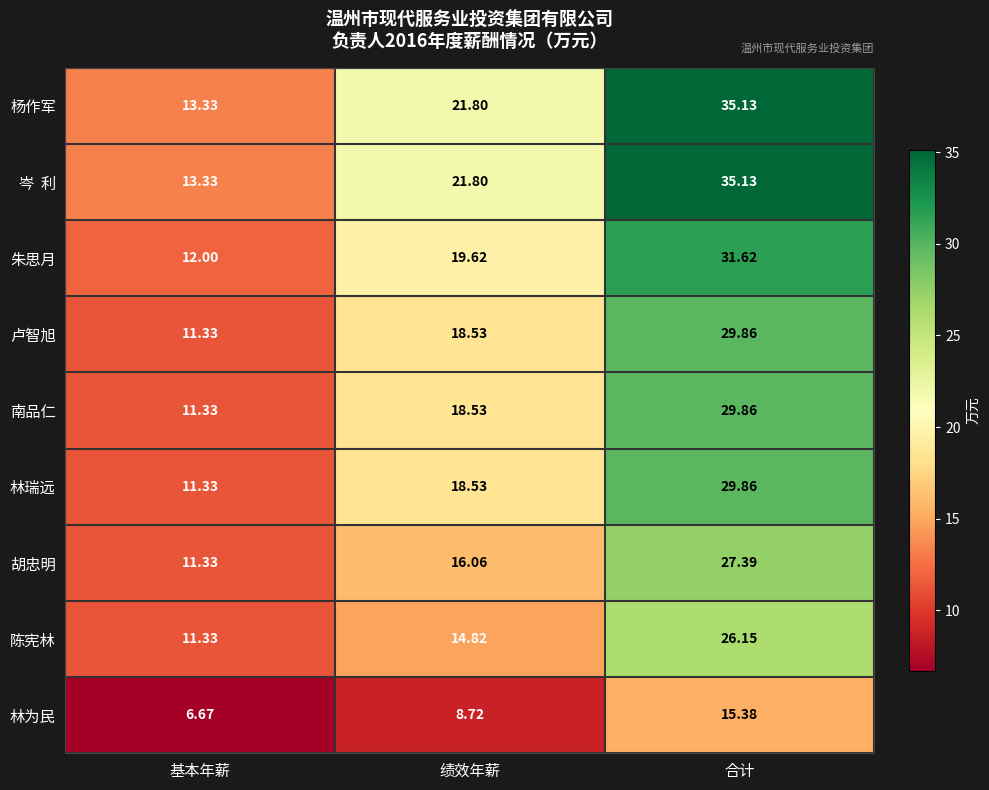

Where does the 南品仁 series first go above 18?

绩效年薪